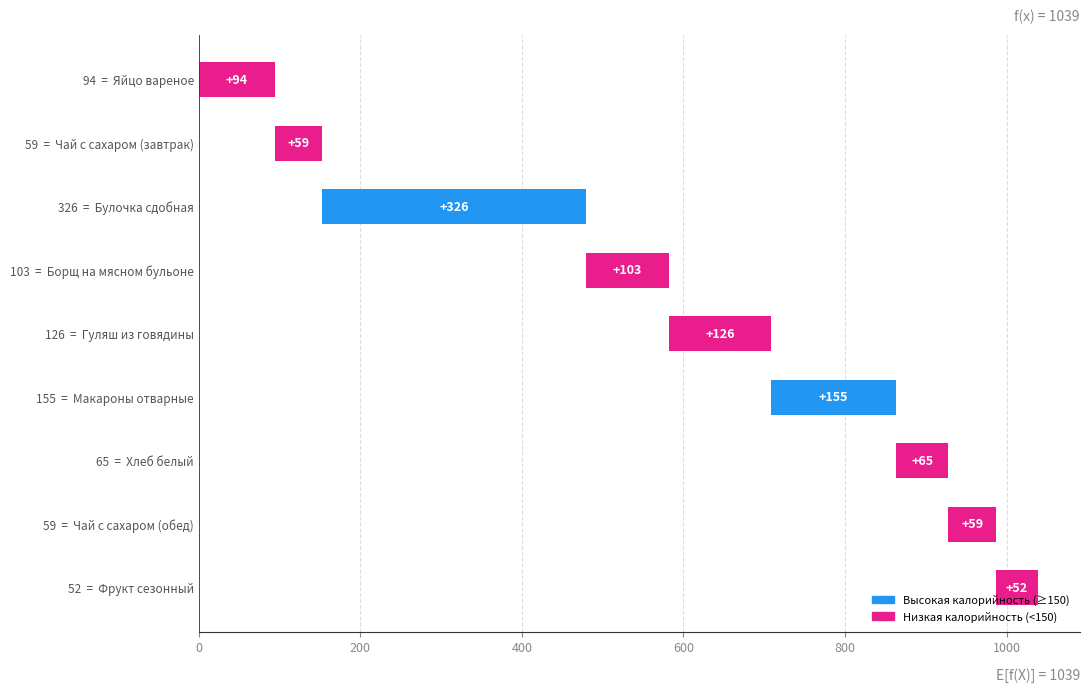

What value does the data have at 103 = Борщ на мясном бульоне, to the nearest 50?

100